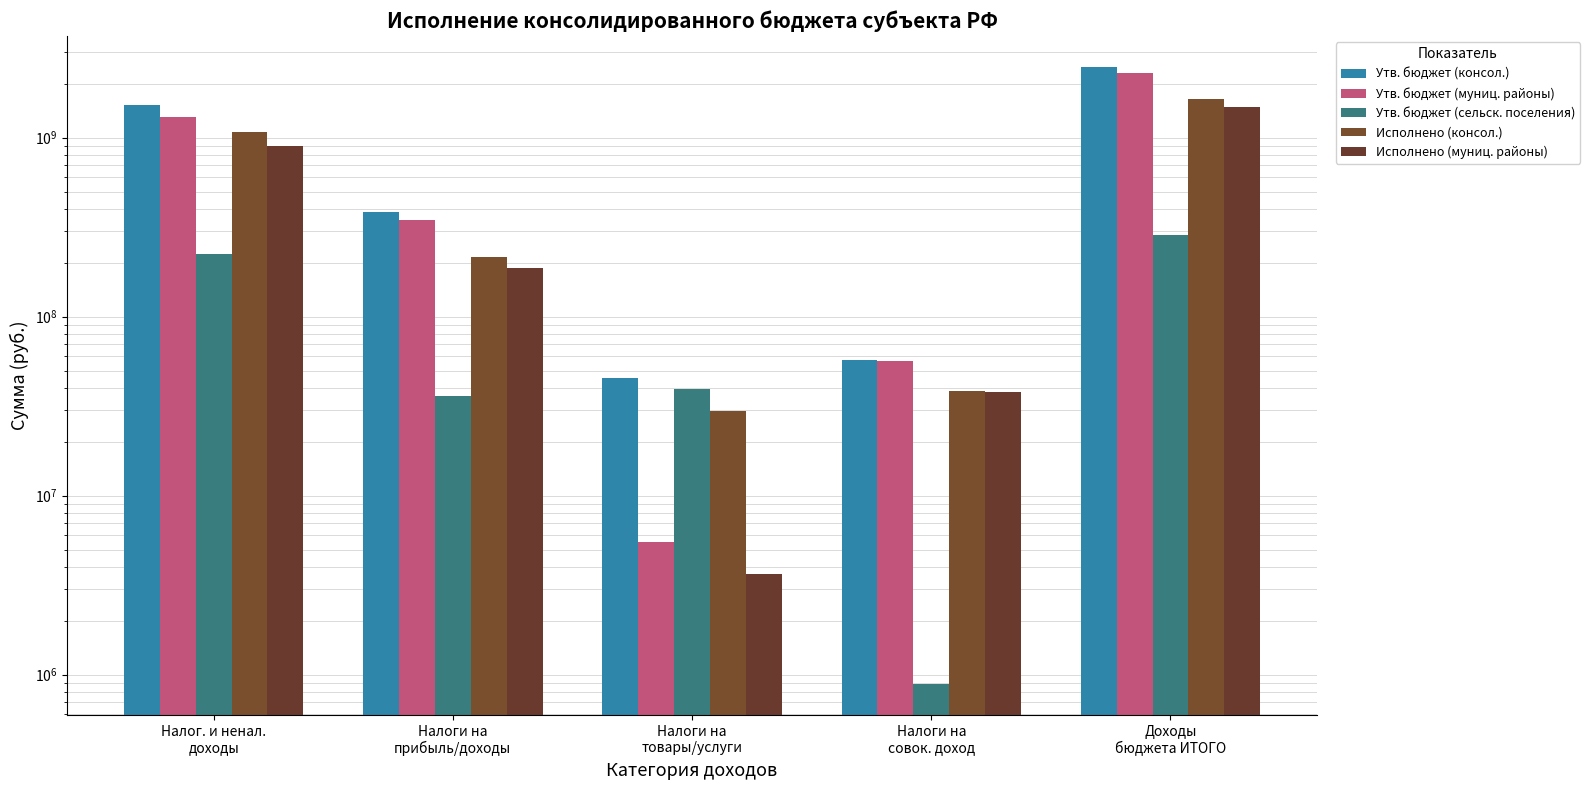

What is the label of the 1st bar from the left?

Налог. и ненал.
доходы